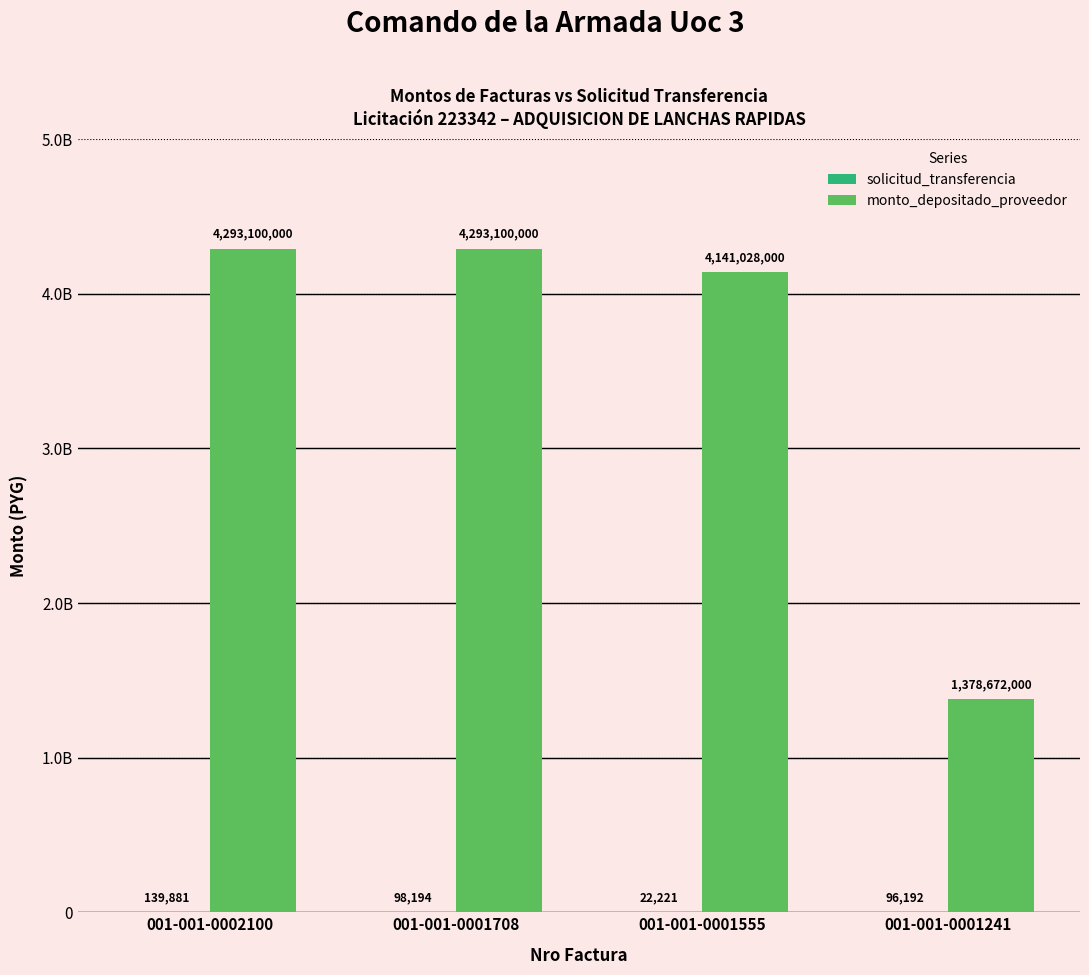

Does the chart contain stacked bars?

No